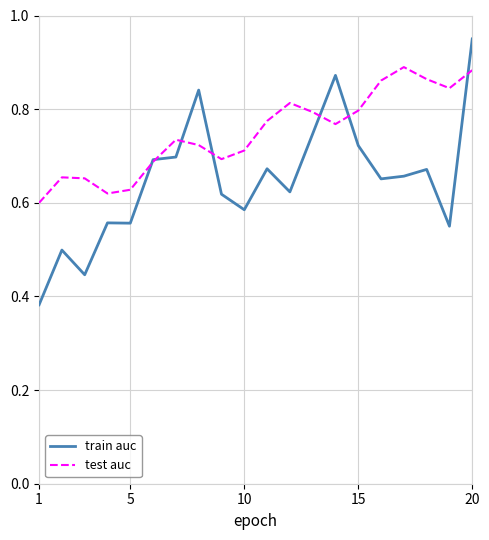

Which series has the largest total across all categories?

test auc